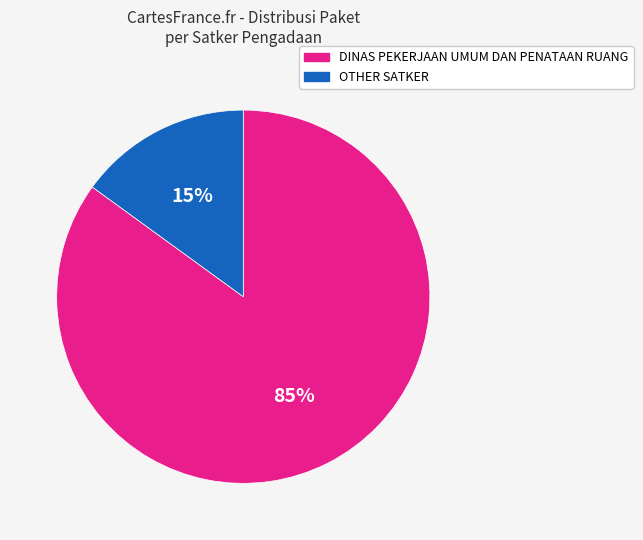

To the nearest percent, what is the average slice percentage?

50%